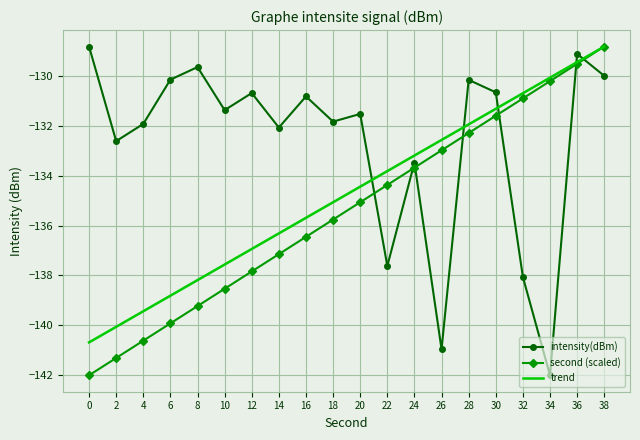

Is the value of second (scaled) at 4 greater than the value of trend at 32?

No